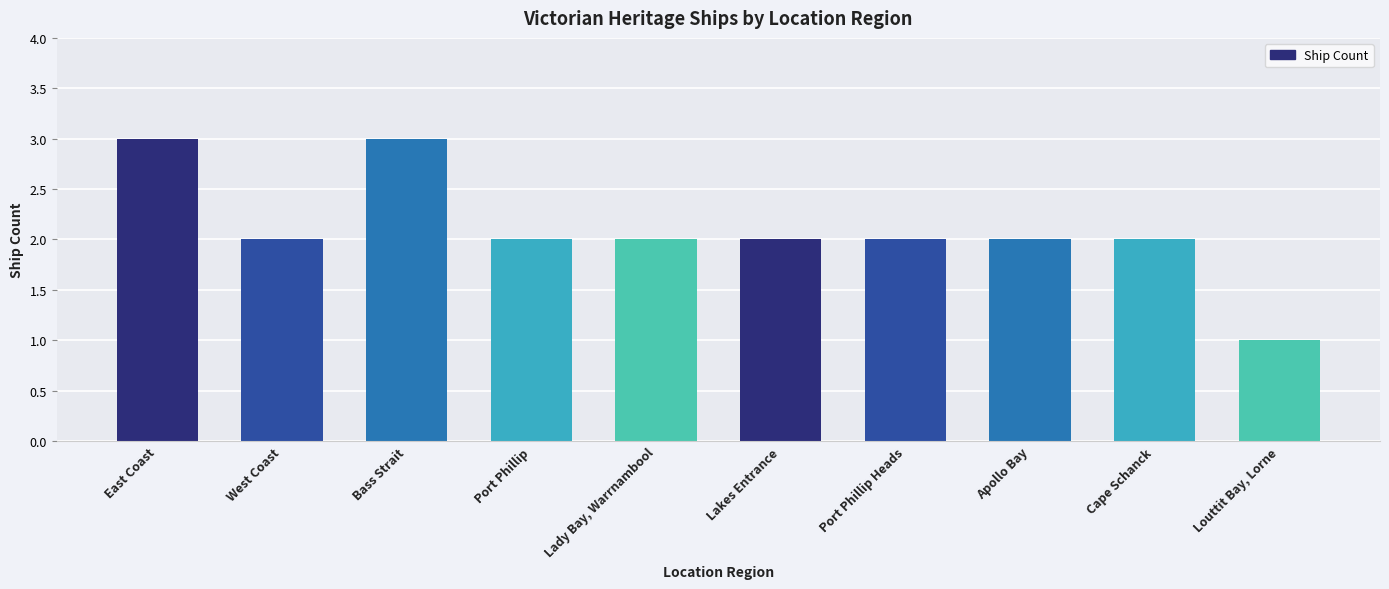

Does the chart contain stacked bars?

No